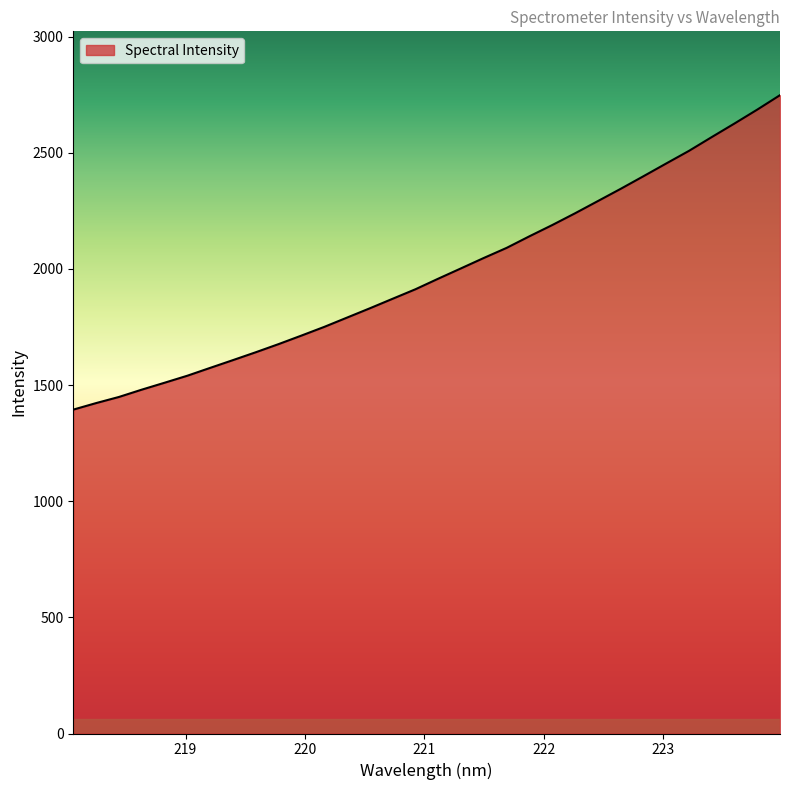

What is the greatest value displayed?

2748.1